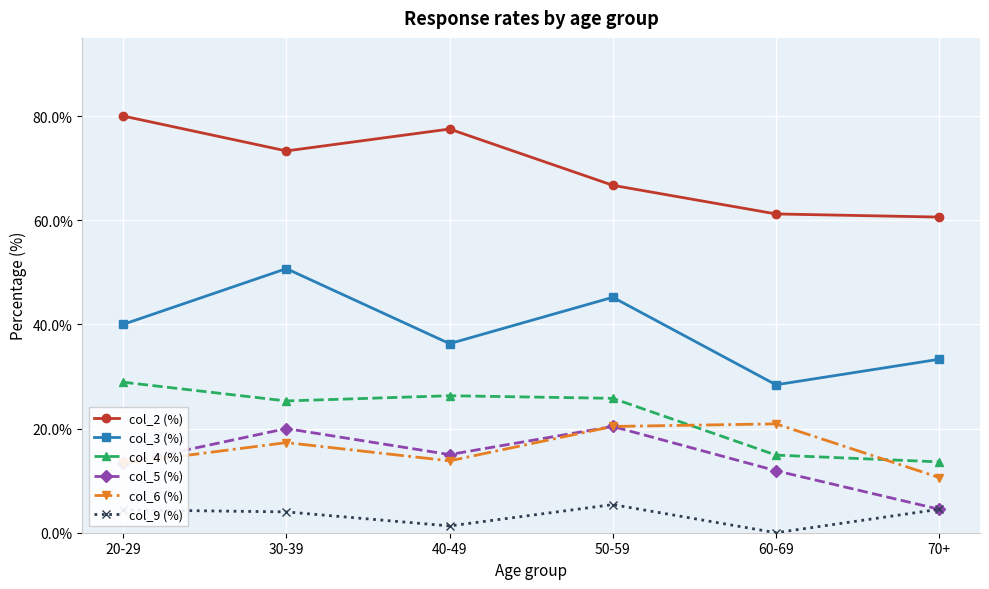

What is the total value across all series at 20-29?

179.9